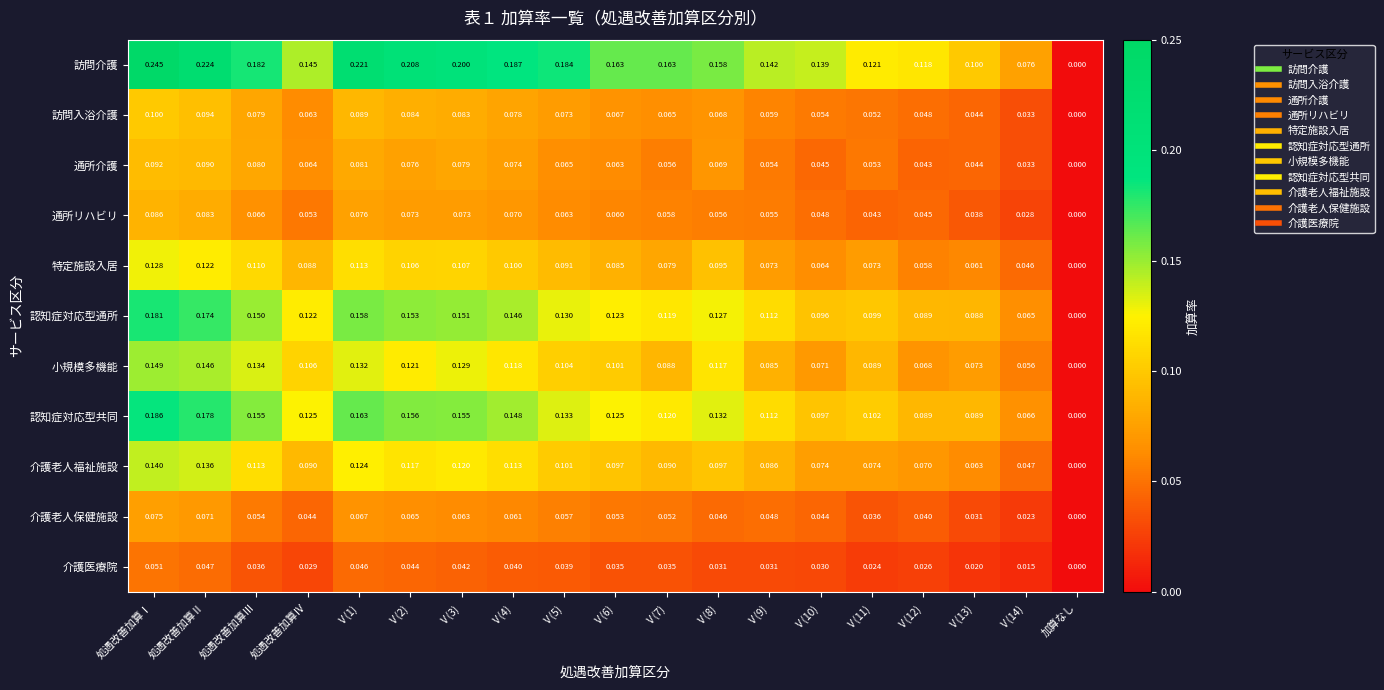

List the series in order of their peak value, highest first.

訪問介護, 認知症対応型共同, 認知症対応型通所, 小規模多機能, 介護老人福祉施設, 特定施設入居, 訪問入浴介護, 通所介護, 通所リハビリ, 介護老人保健施設, 介護医療院